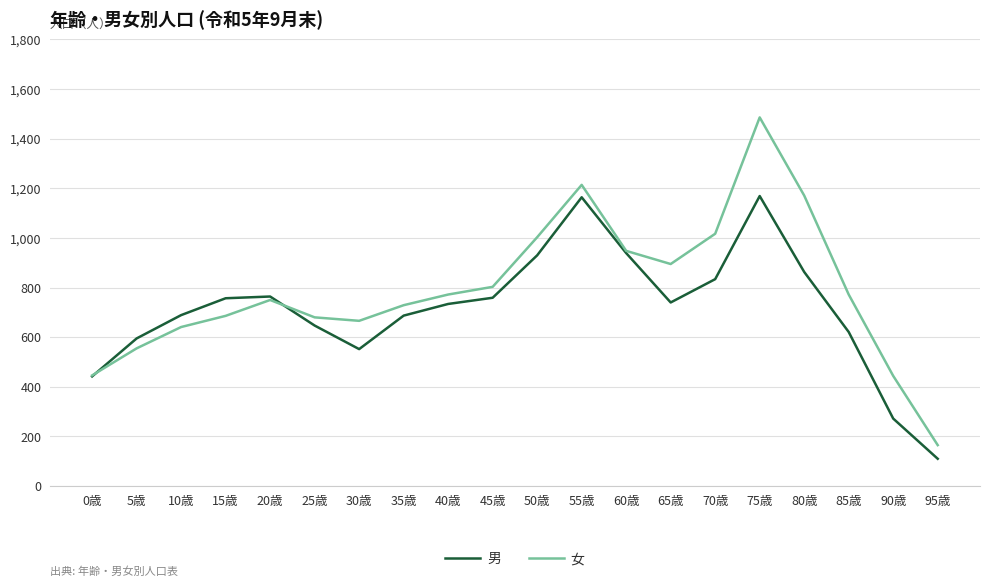

What is the greatest value displayed?

1486